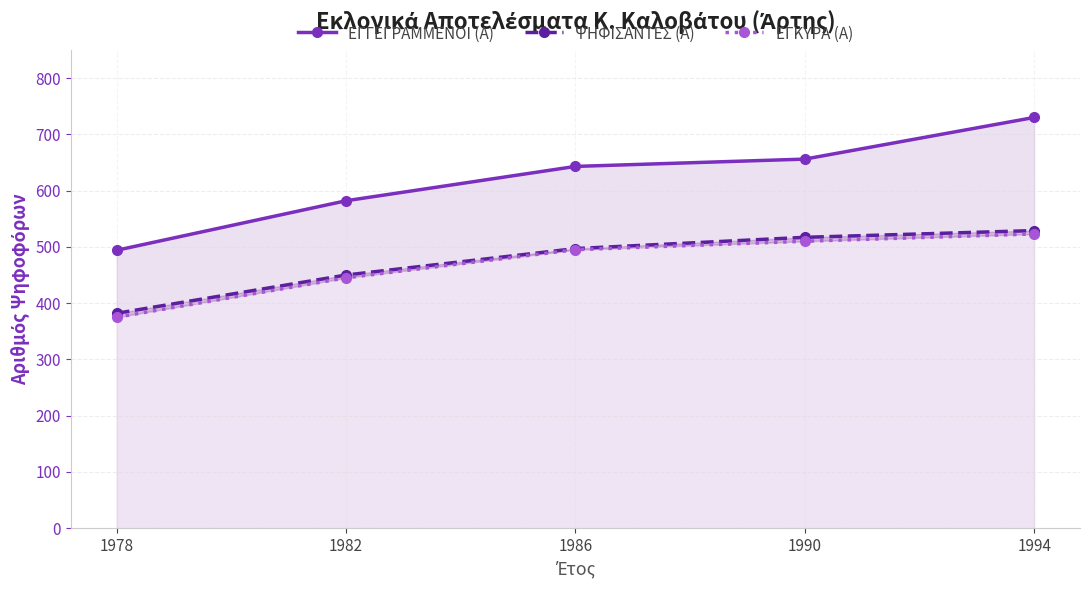

What is the value of the ΨΗΦΙΣΑΝΤΕΣ (Α) point at the 1st from the left?

382